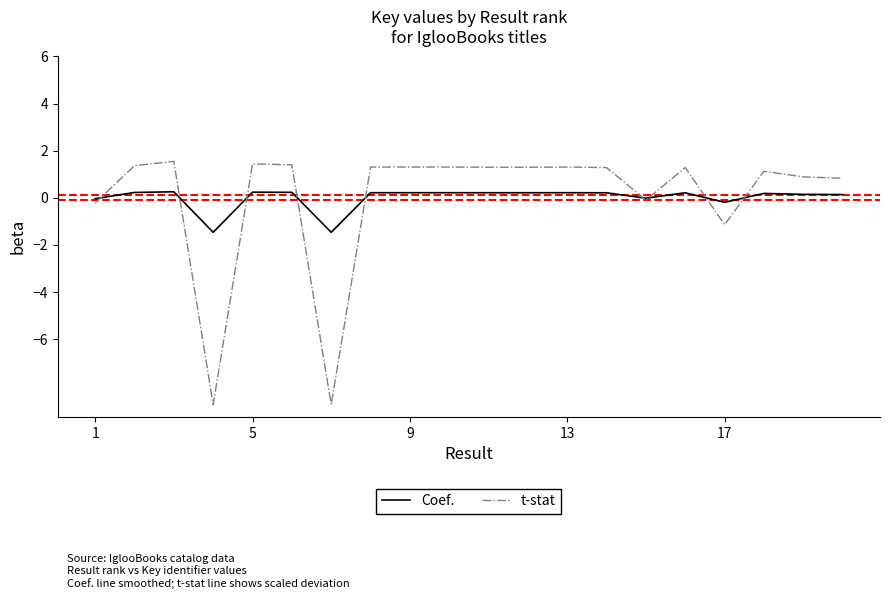

Which series has the widest spread of values?

t-stat